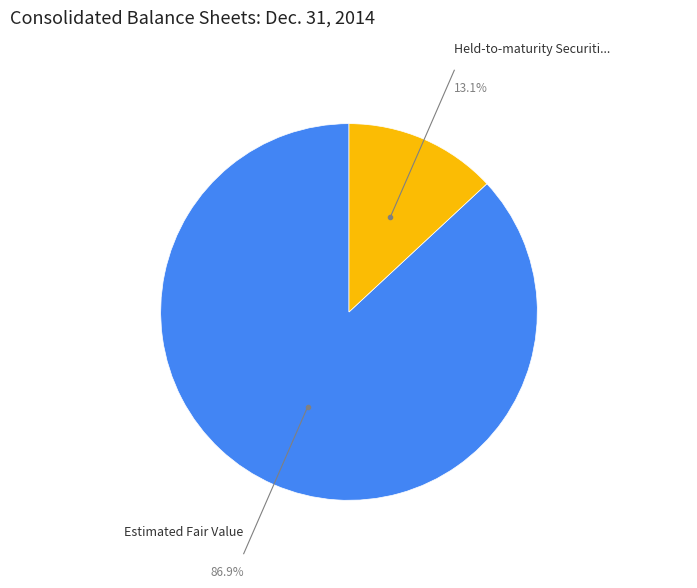

What percentage is the Estimated Fair Value slice, to the nearest percent?

87%